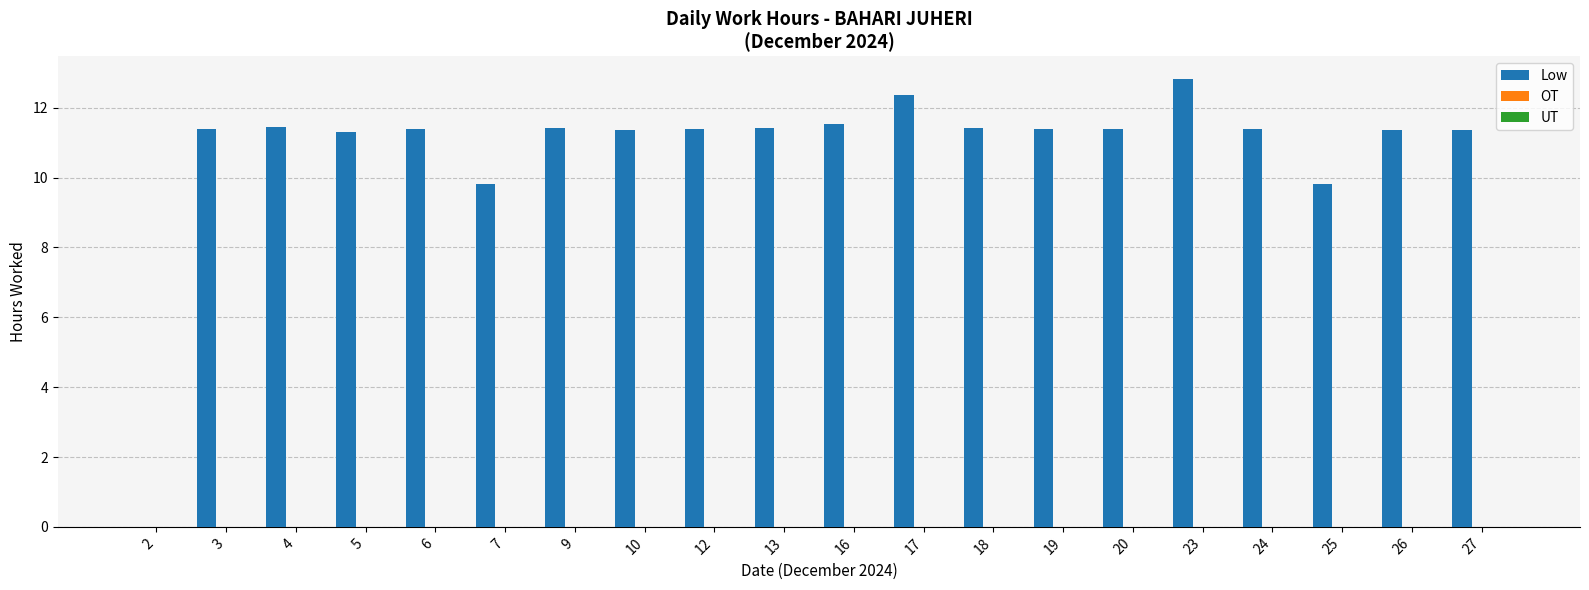

What is the greatest value displayed?

12.8